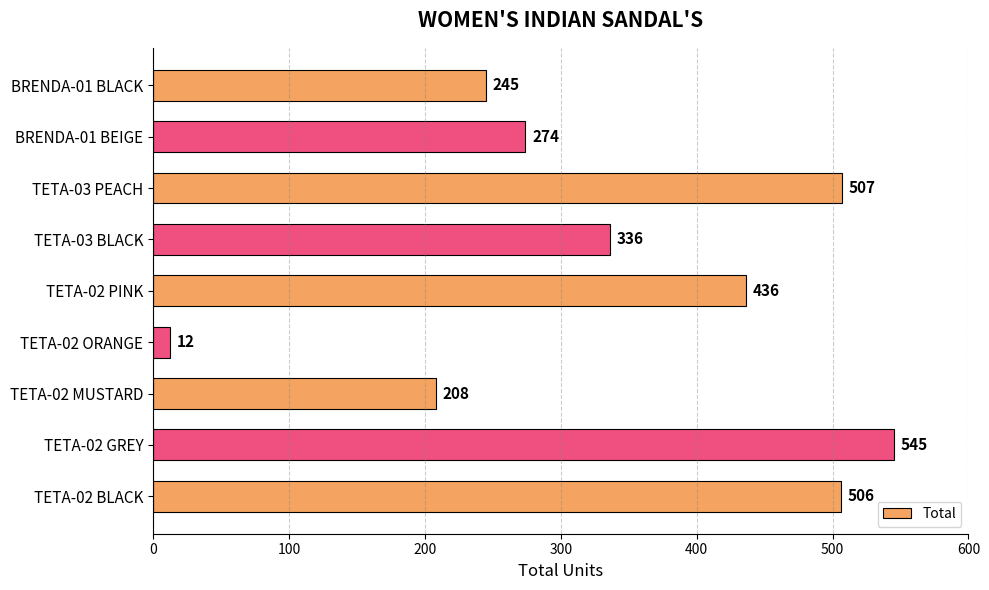

What value does the data have at TETA-02 GREY, to the nearest 50?

550